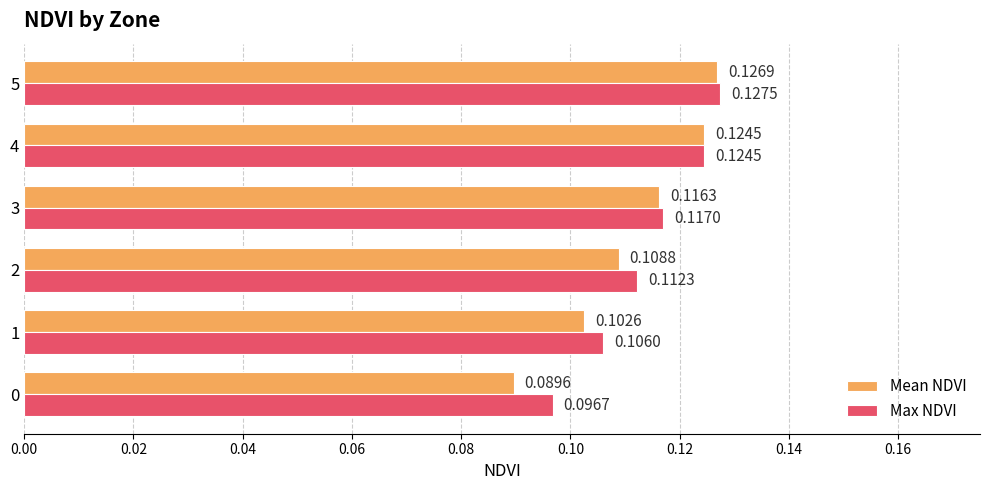

Rank the categories by Mean NDVI value from highest to lowest.

5, 4, 3, 2, 1, 0